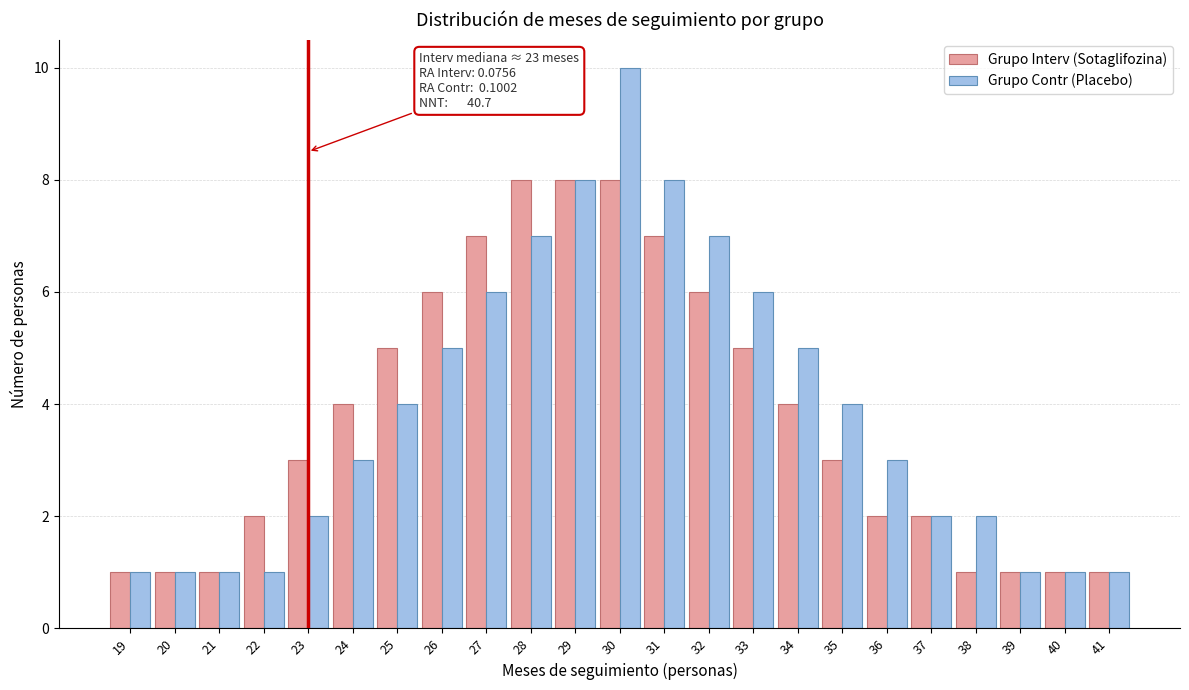

What is the highest value of the Grupo Interv (Sotaglifozina) series?

8